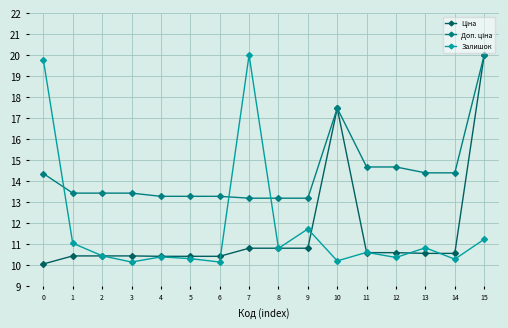

The value of Залишок at 2 is 10.4. True or false?

True